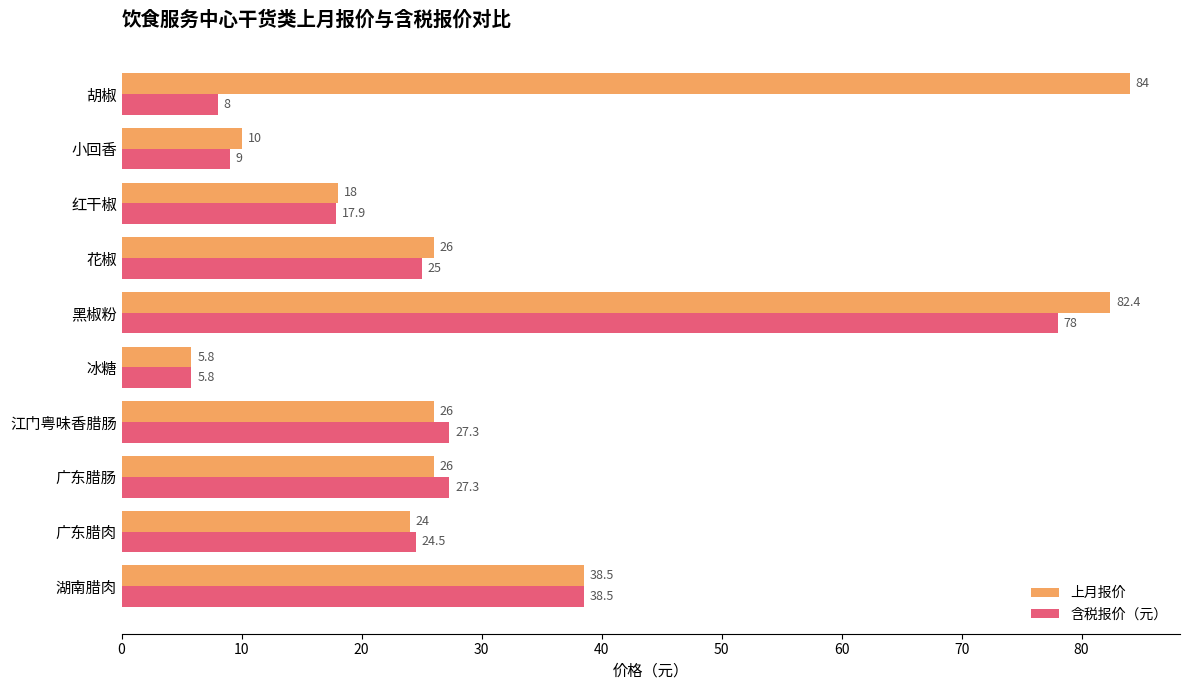

What is the lowest value of the 上月报价 series?

5.8